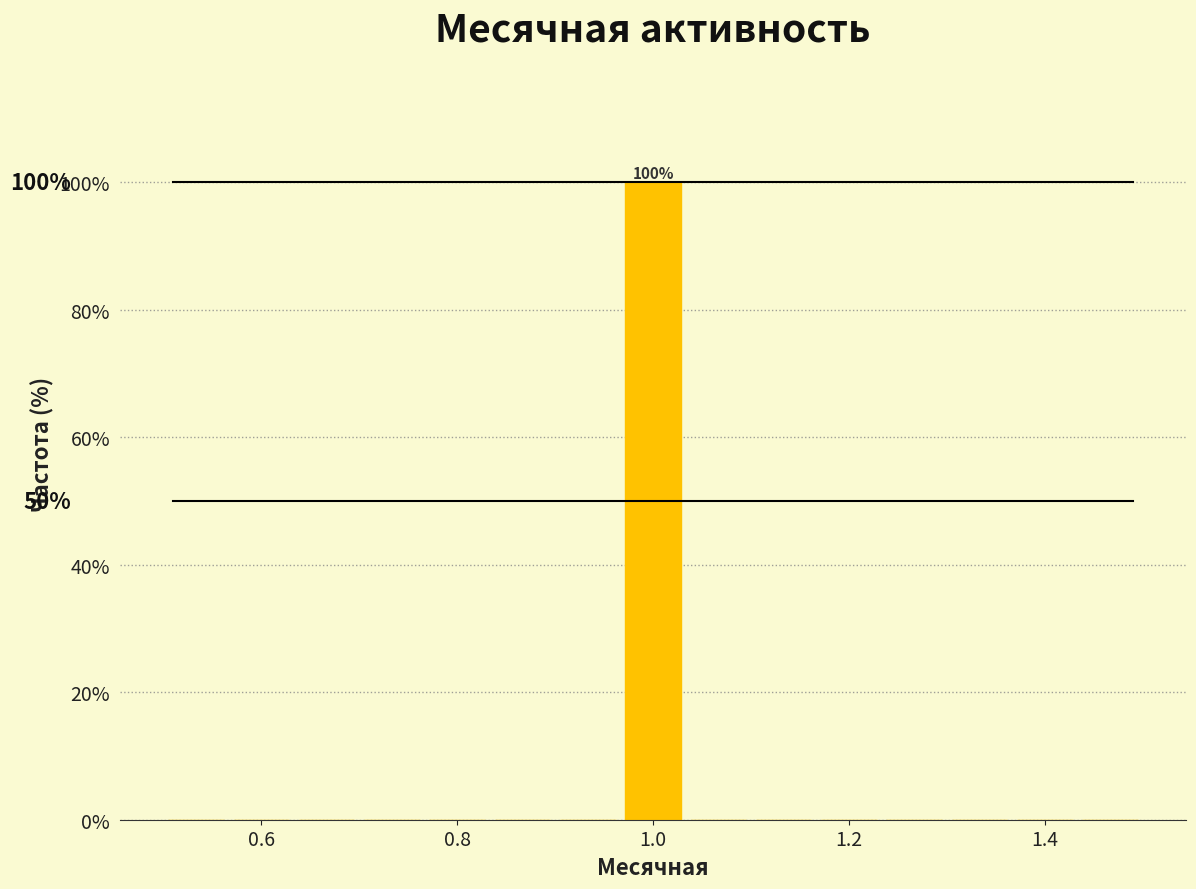

Read against the x-axis, roughly where is the centre of the tallest bar?

1.00